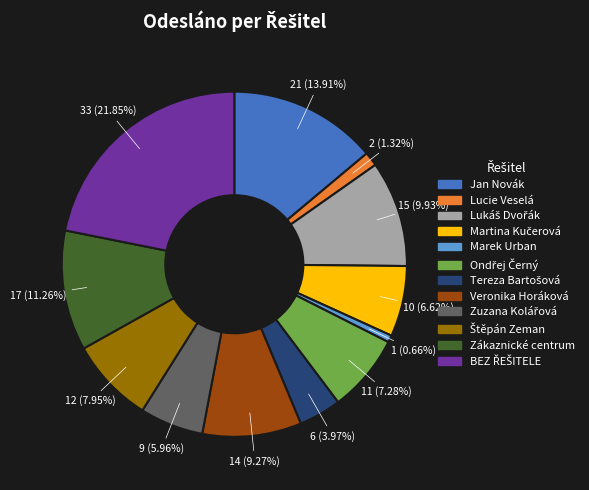

Between Zákaznické centrum and Marek Urban, which is larger?

Zákaznické centrum